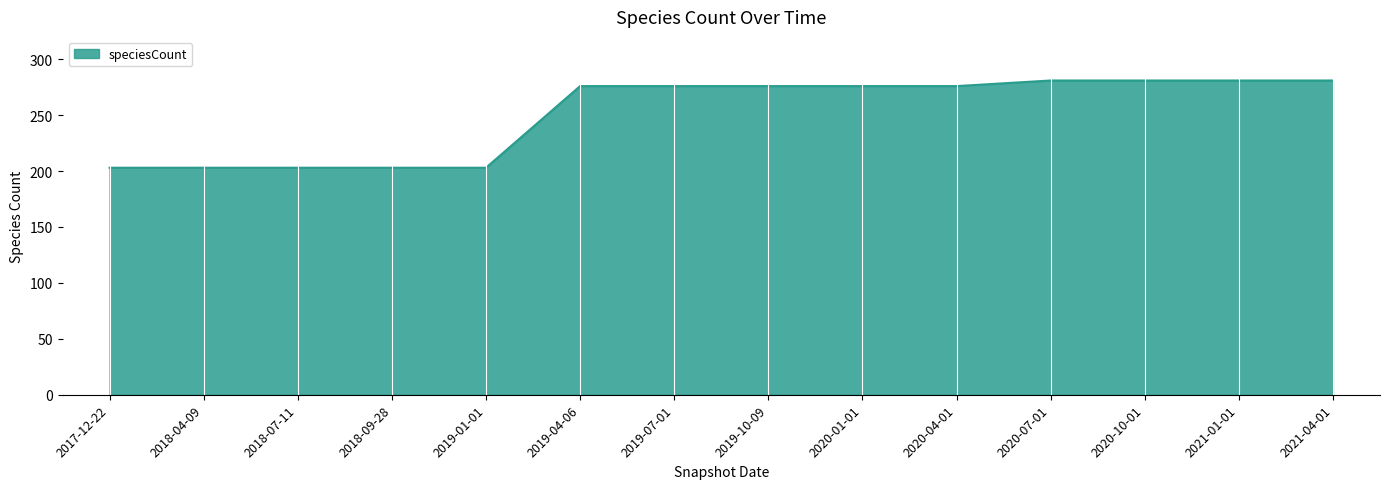

What position from the right is 2019-10-09?

7